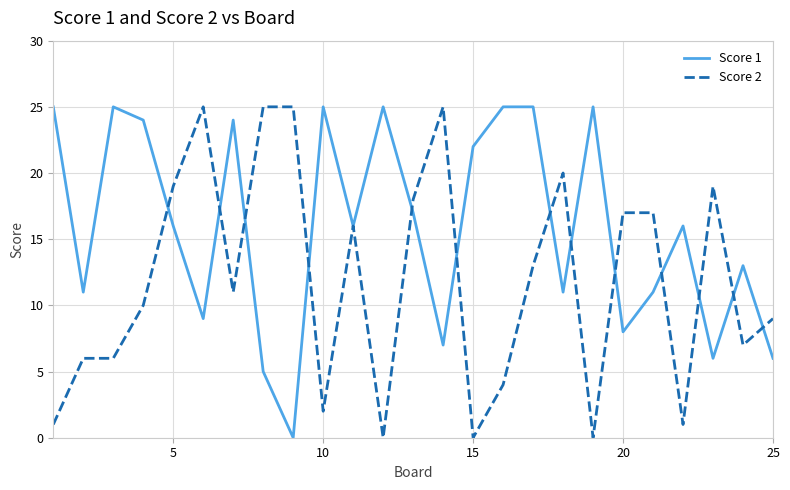

Which series has the largest total across all categories?

Score 1